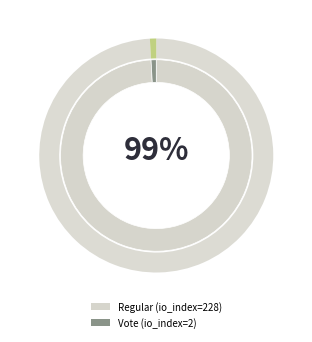

True or false: Regular (io_index=228) accounts for 89% of the total.

False